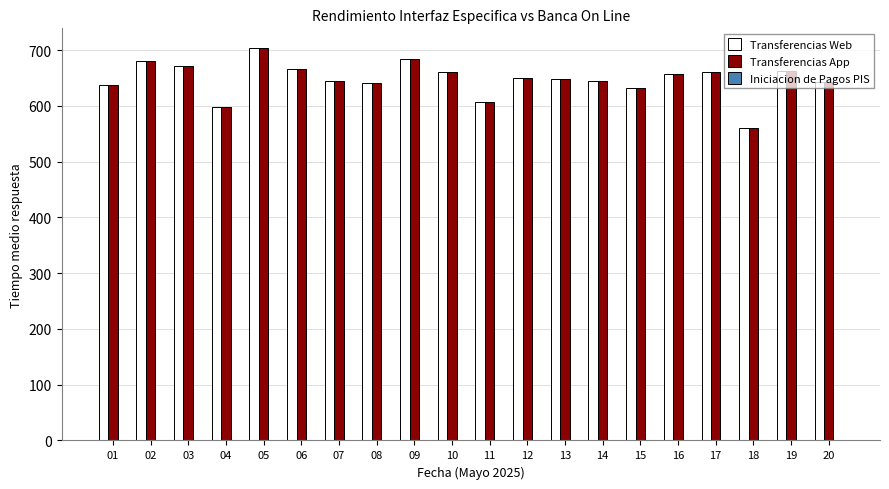

True or false: Transferencias Web has a value of 372.5 at 03.

False